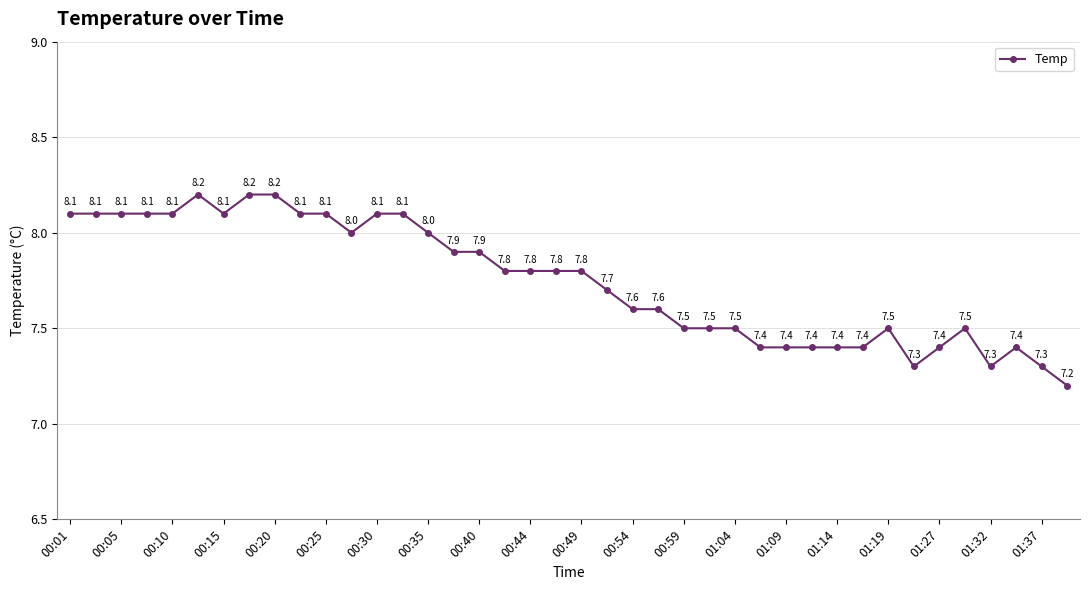

What is the maximum value shown in the chart?

8.2